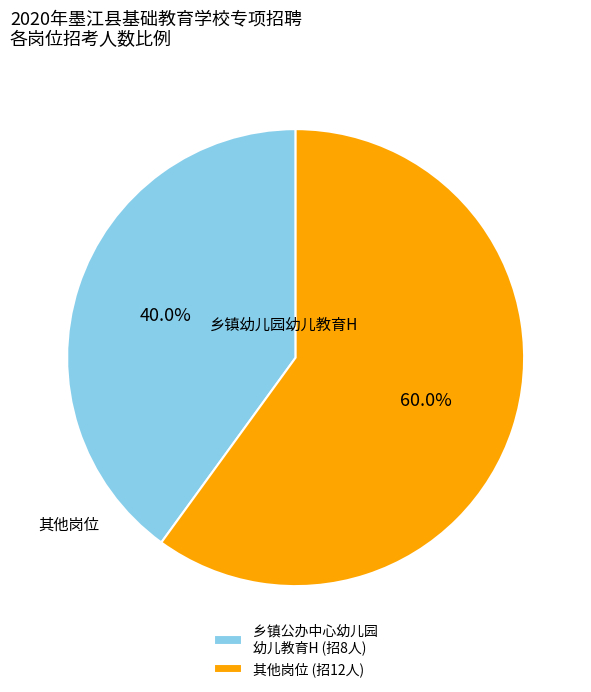

Rank the categories by value from highest to lowest.

其他岗位 (招12人), 乡镇公办中心幼儿园 幼儿教育H (招8人)